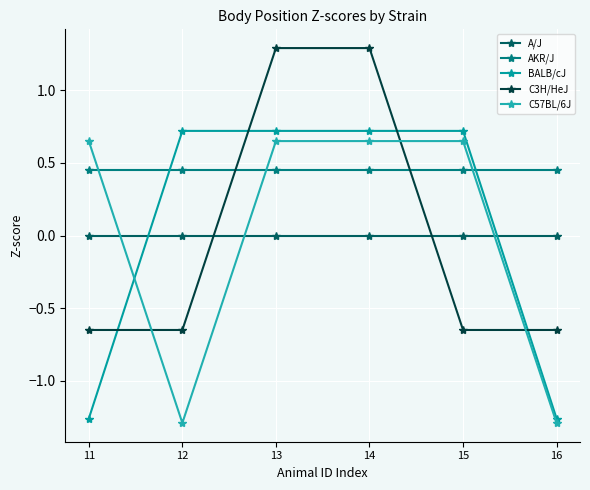

Reading left to right, list all the values displayed in this chart.

A/J: 11=0.0	12=0.0	13=0.0	14=0.0	15=0.0	16=0.0
AKR/J: 11=0.5	12=0.5	13=0.5	14=0.5	15=0.5	16=0.5
BALB/cJ: 11=-1.3	12=0.7	13=0.7	14=0.7	15=0.7	16=-1.3
C3H/HeJ: 11=-0.7	12=-0.7	13=1.3	14=1.3	15=-0.7	16=-0.7
C57BL/6J: 11=0.7	12=-1.3	13=0.7	14=0.7	15=0.7	16=-1.3